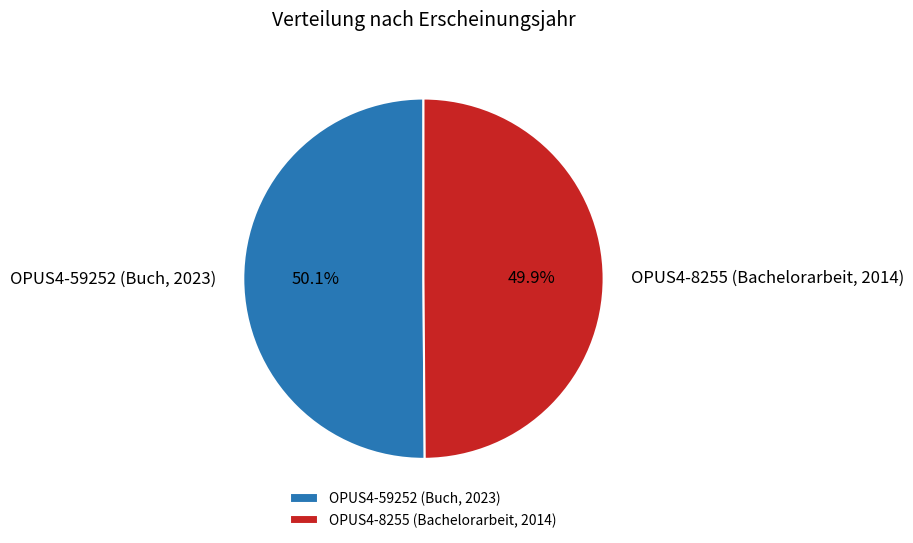

Approximately how many times larger is the value at OPUS4-59252 (Buch, 2023) compared to OPUS4-8255 (Bachelorarbeit, 2014)?

1.0